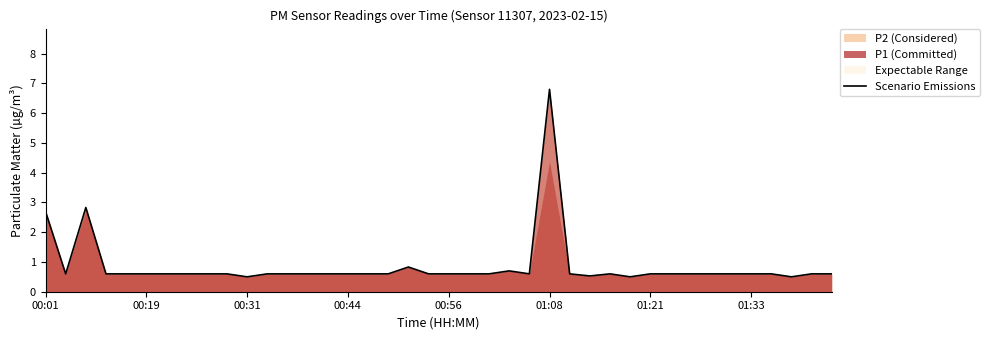

How many points are higher than both their immediate neighbors (excluding endpoints)?

5